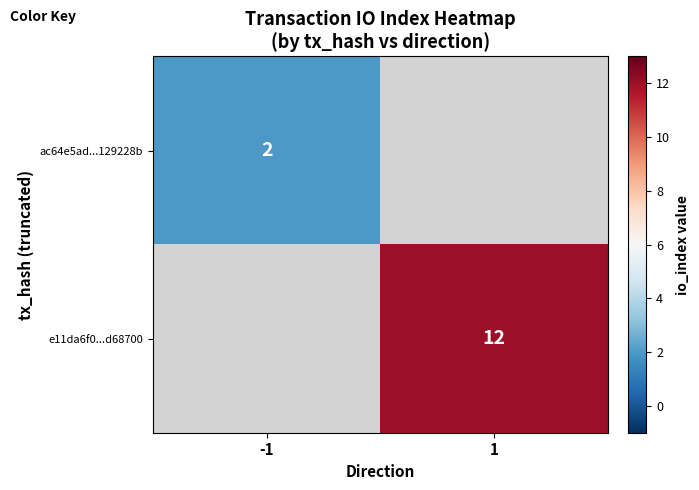

The e11da6f0...d68700 series shows 12 at 1. True or false?

True